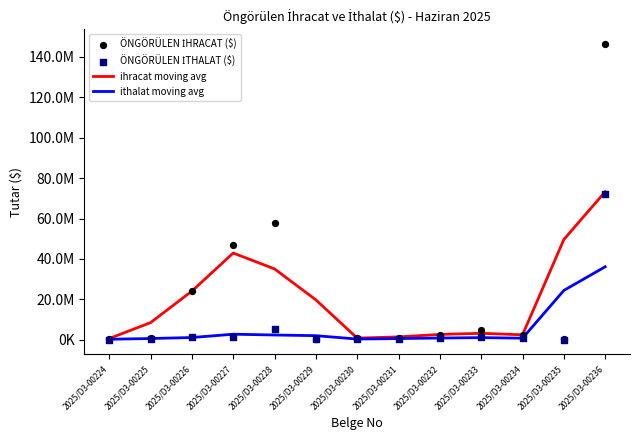

What are all the series names shown in the legend?

ihracat moving avg, ithalat moving avg, ÖNGÖRÜLEN İHRACAT ($), ÖNGÖRÜLEN İTHALAT ($)